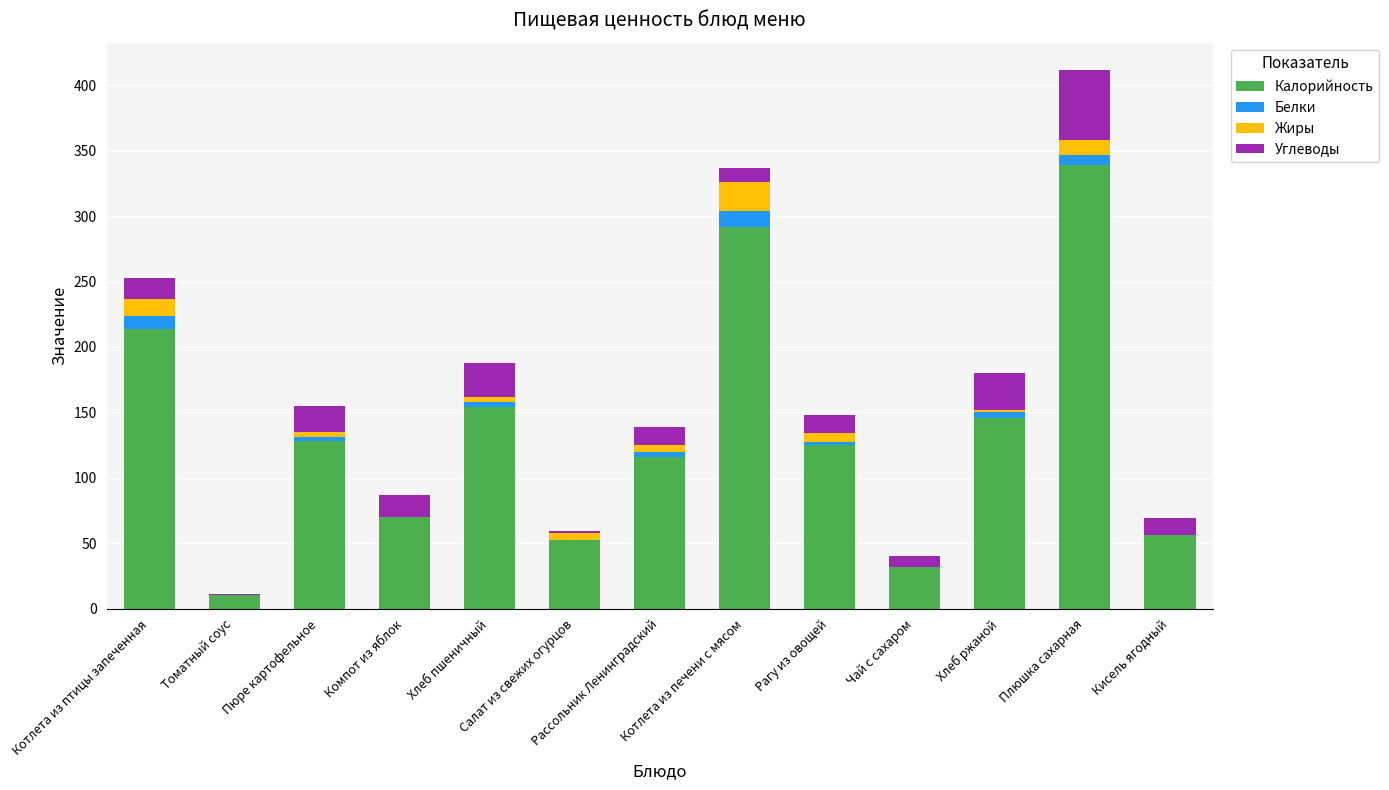

What is the maximum value for Калорийность?

339.0